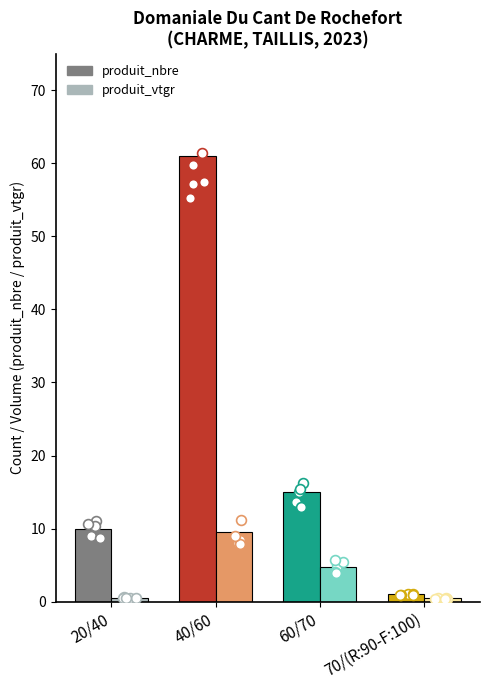

Is the value of produit_nbre at 40/60 greater than the value of produit_vtgr at 70/(R:90-F:100)?

Yes